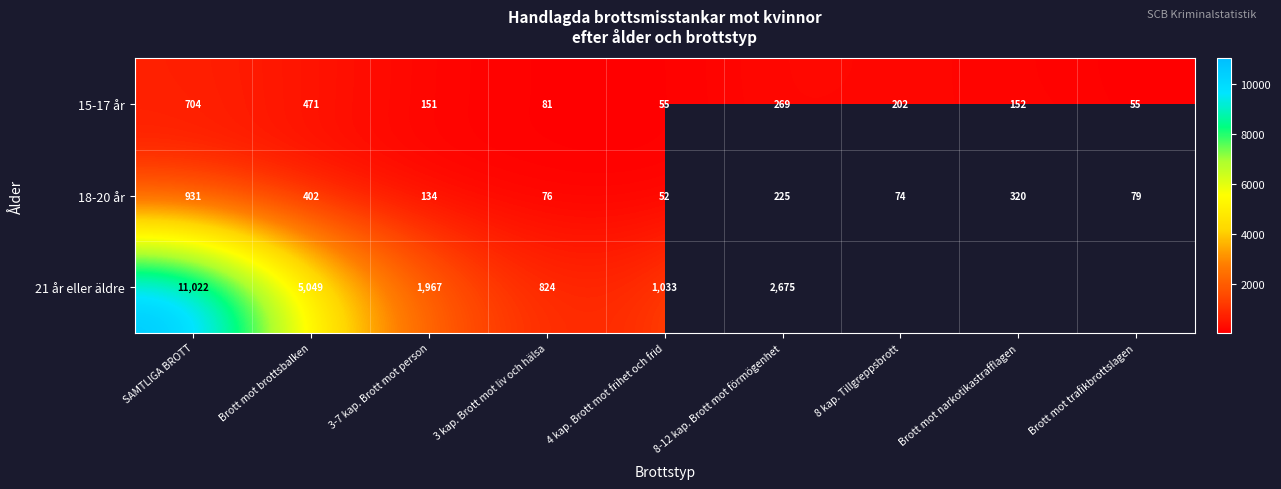

At which label does 18-20 år reach its minimum?

4 kap. Brott mot frihet och frid